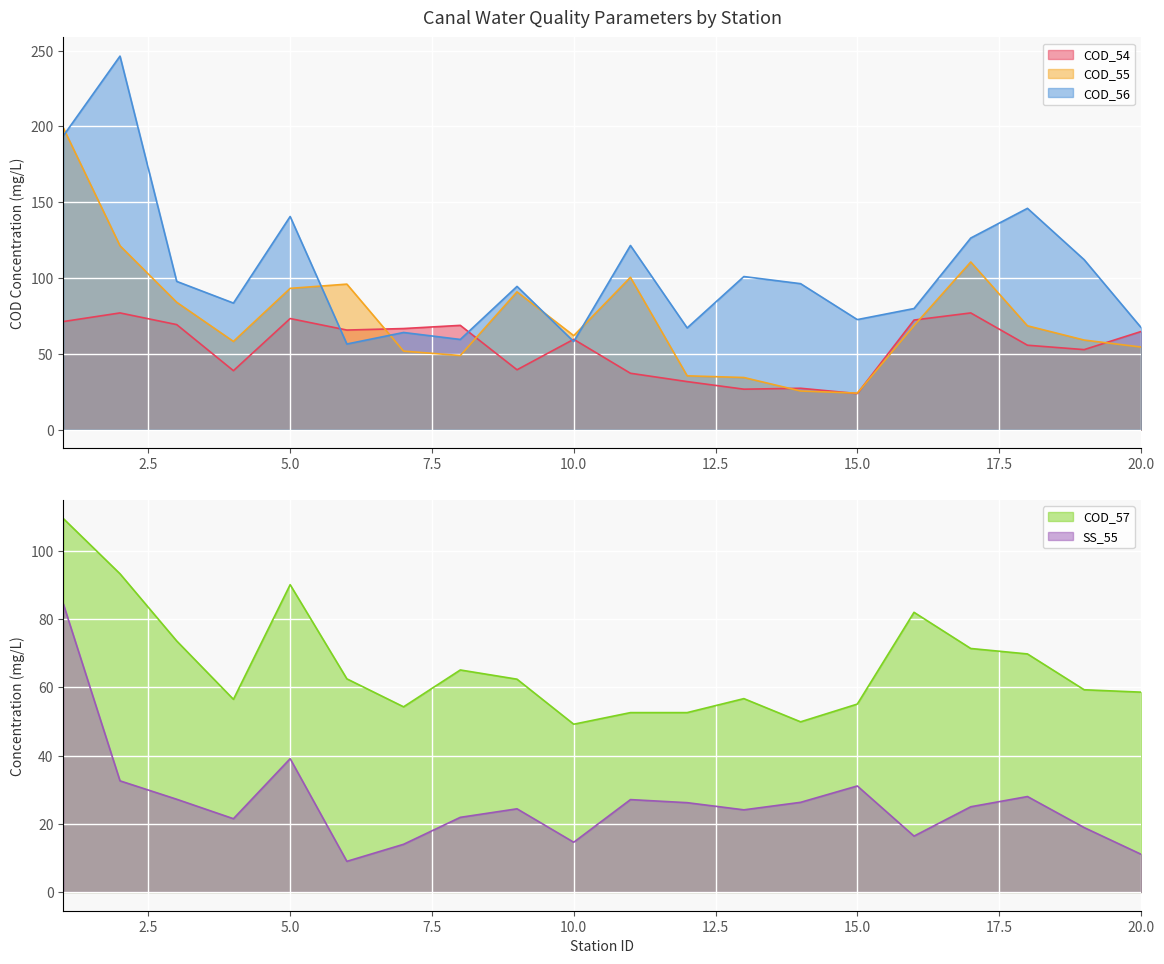

How many interior local valleys does the COD_54 series have?

6